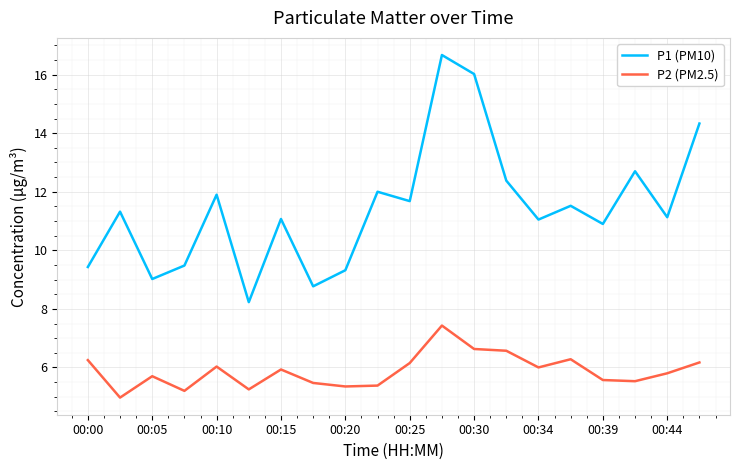

List the series in order of their overall mean, highest first.

P1 (PM10), P2 (PM2.5)